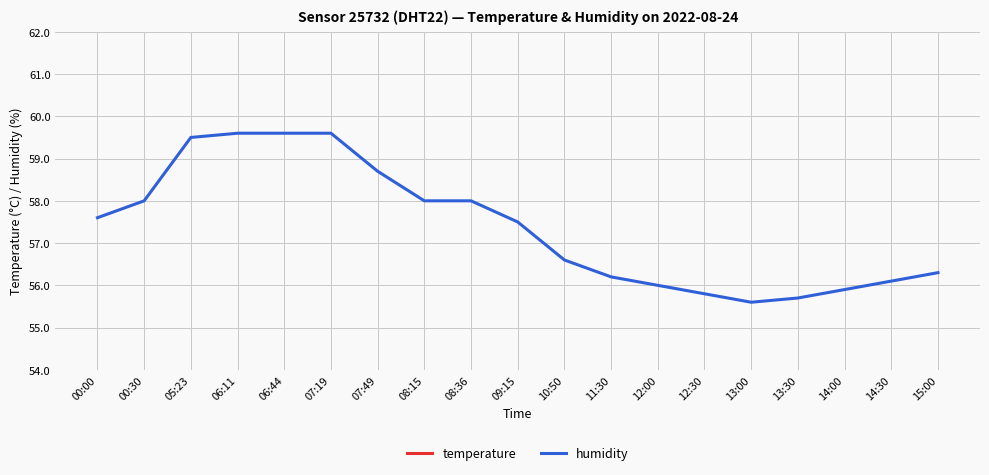

What is the maximum value for temperature?

29.3